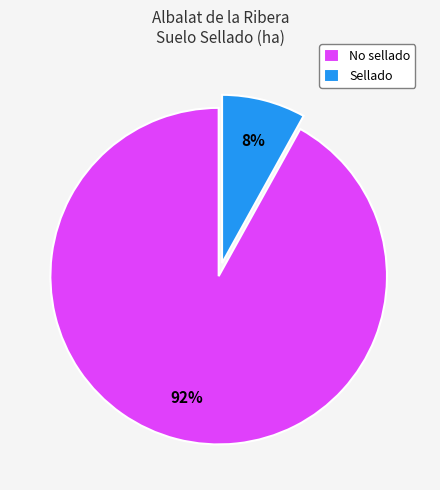

Is there any slice that represents more than half of the pie?

Yes